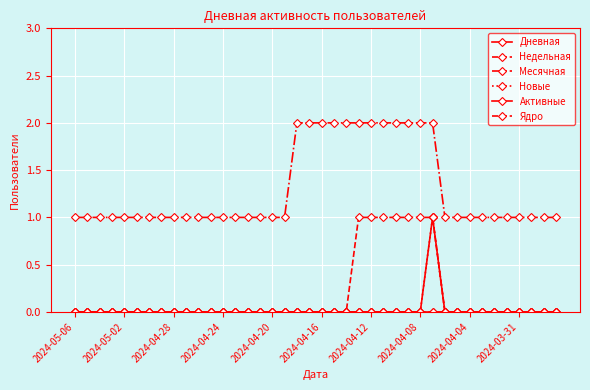

Is this an area chart (filled region under the line)?

No